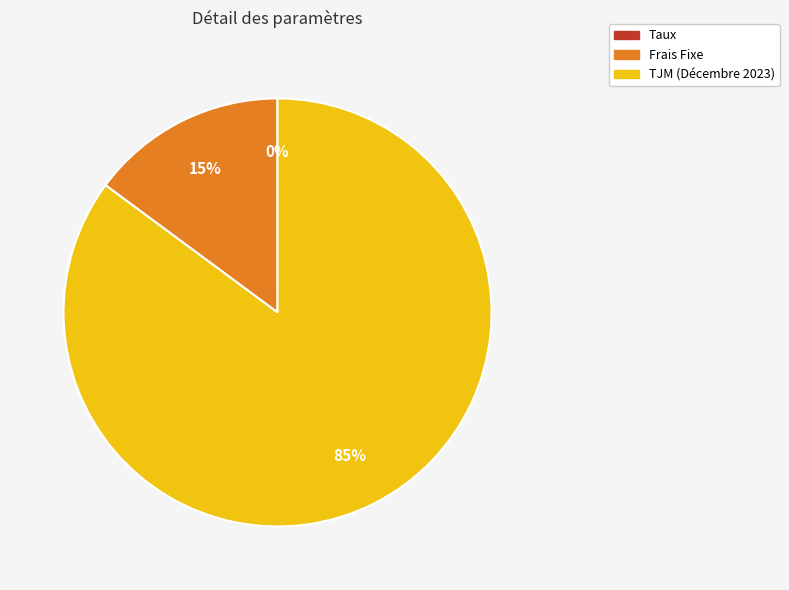

What is the largest slice in the pie chart?

TJM (Décembre 2023)